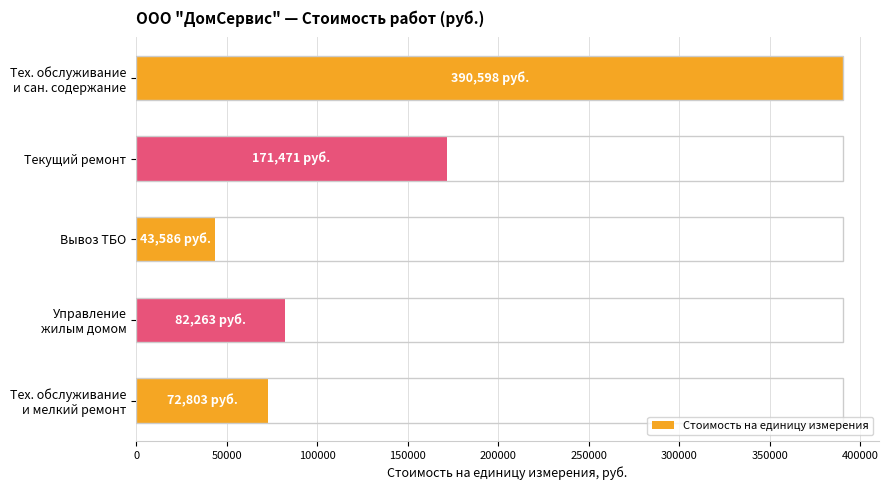

What is the value of the 5th bar from the top?

72803.1